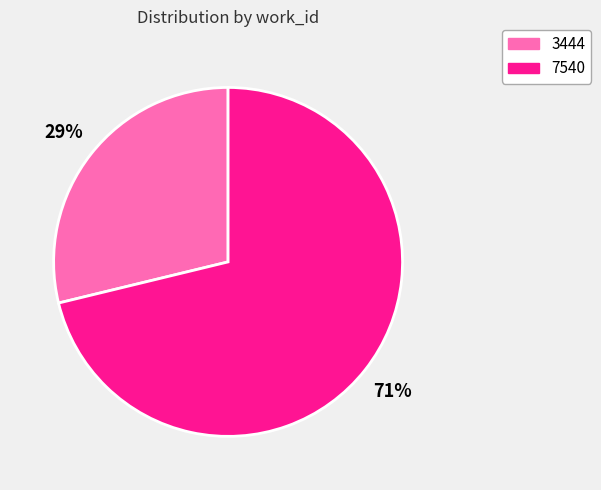

Between 7540 and 3444, which is larger?

7540